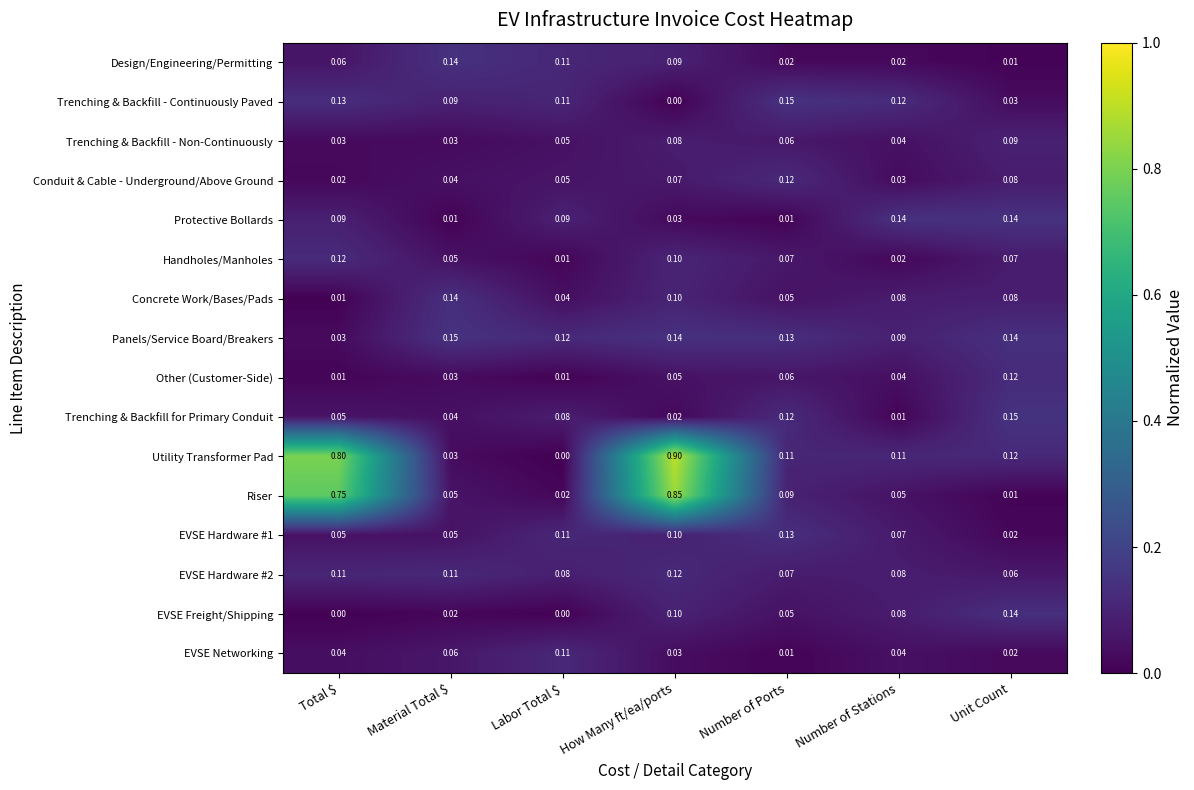

Where is Utility Transformer Pad nearest to the value 0?

Labor Total $